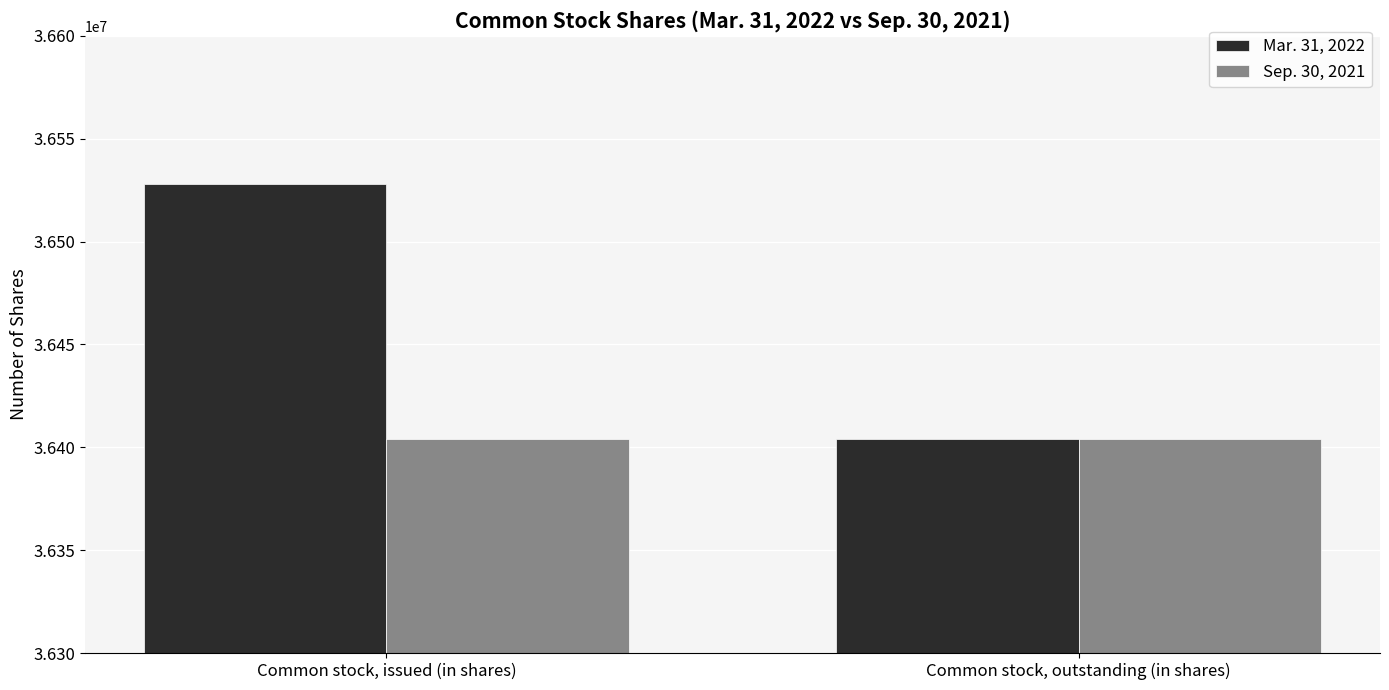

At which category is the sum across all series the highest?

Common stock, issued (in shares)